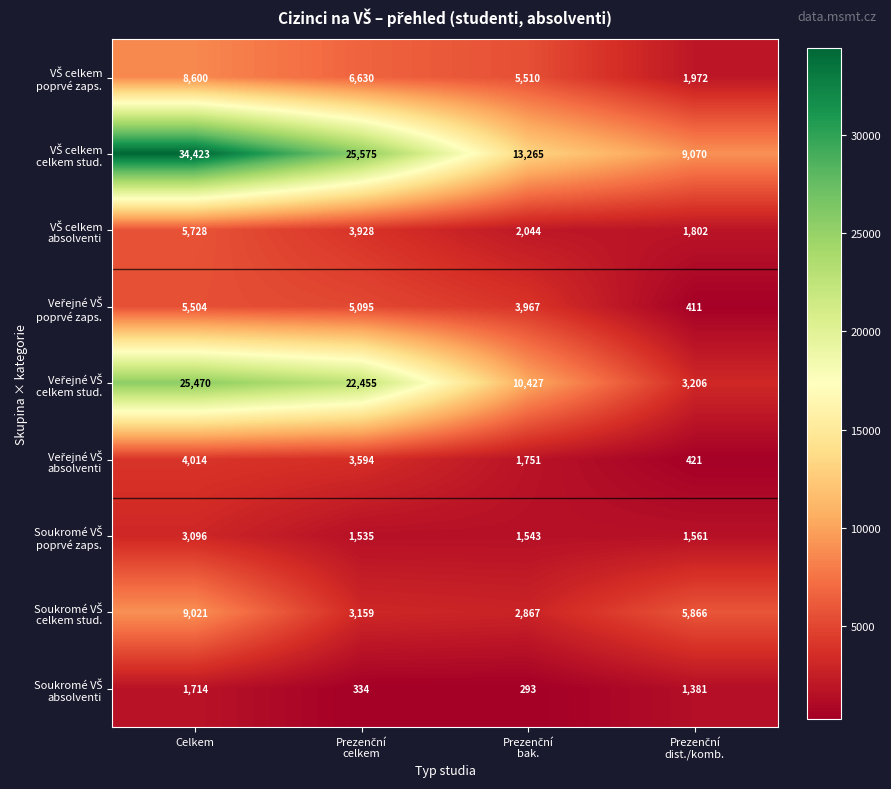

At which category is the sum across all series the highest?

Celkem